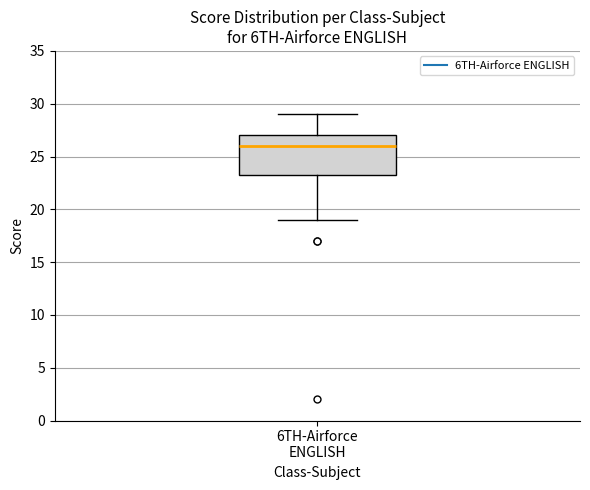

Read this box plot against the y-axis: the position of the median line, the range covered by the box, and the ends of both whiskers. The values are not printed on the chart, so give them approximately, as read against the axis.

median 26.0, box 23.5 to 27.0, whiskers 19.0 to 29.0